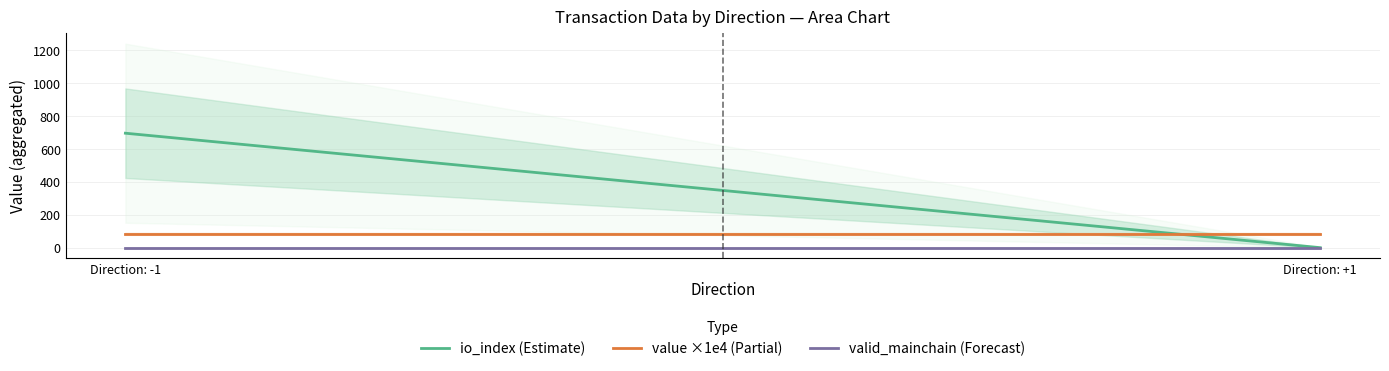

Which series has the largest range (max minus min)?

io_index